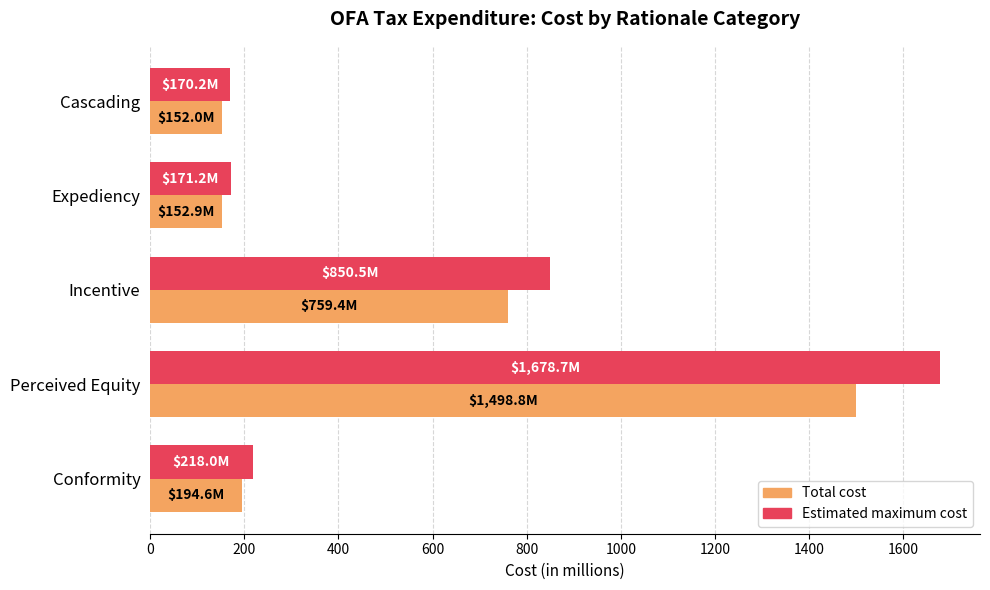

At which category is the sum across all series the highest?

Perceived Equity